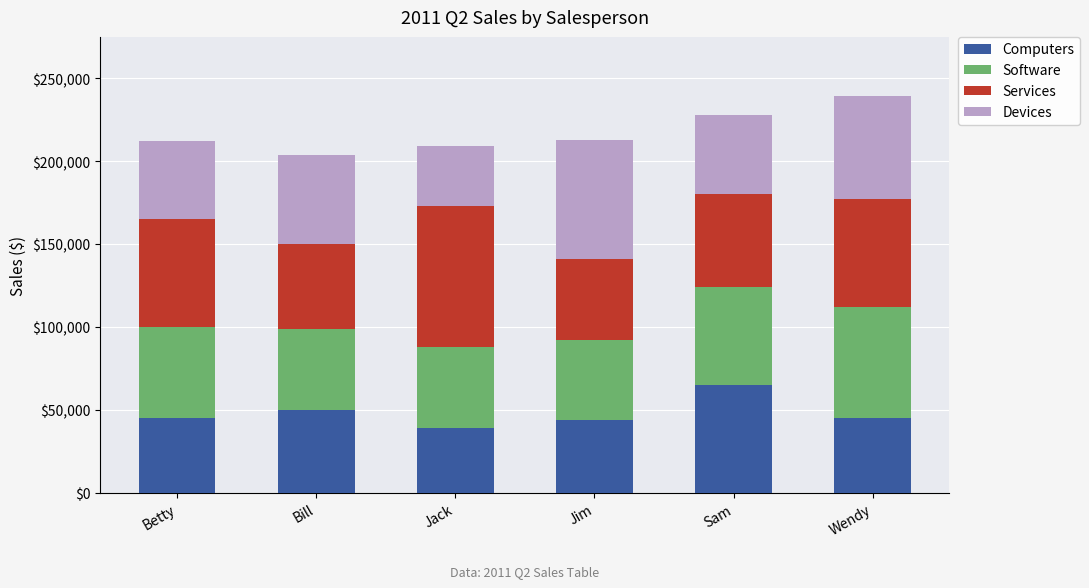

Count the number of data series in this chart.

4